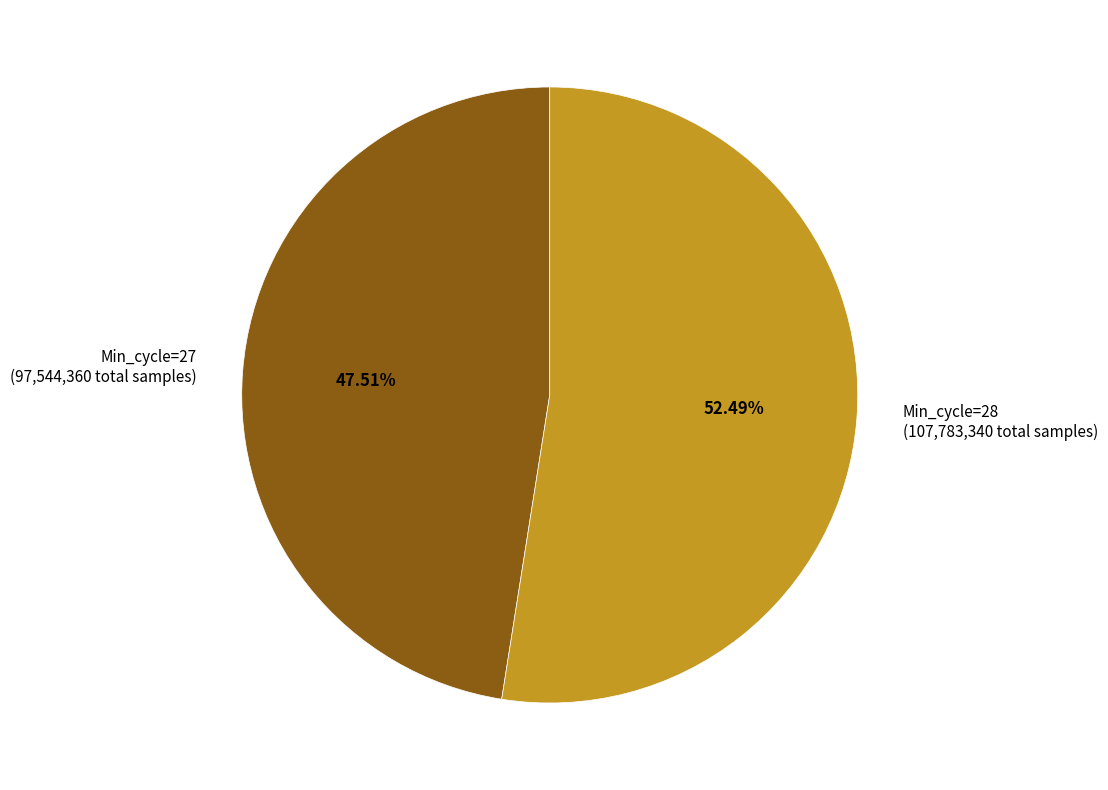

Do Min_cycle=28 (107,783,340 total samples) and Min_cycle=27 (97,544,360 total samples) together represent more than half of the pie?

Yes